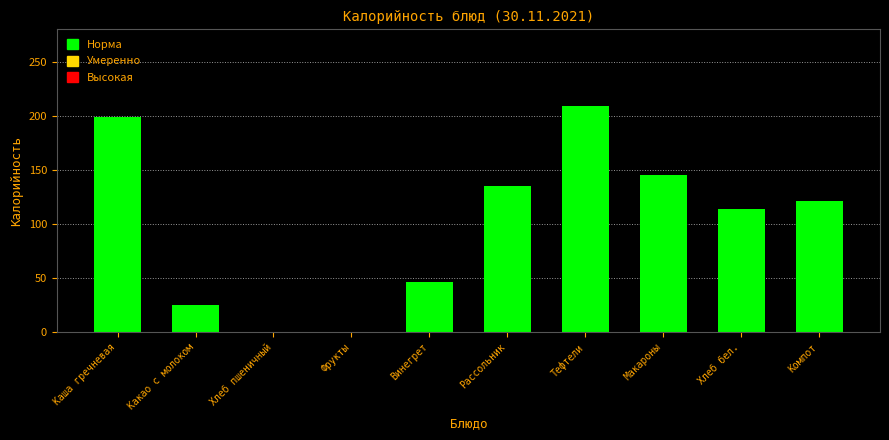

Which has a higher value, Каша гречневая or Фрукты?

Каша гречневая